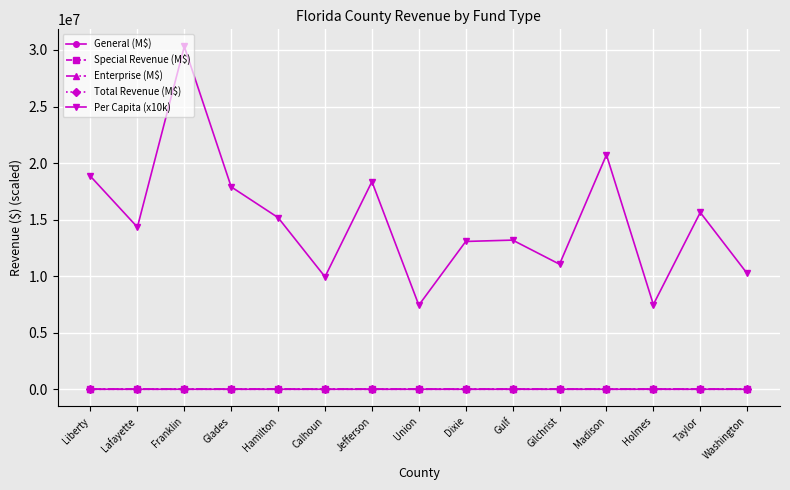

What is the greatest value displayed?

30308700.0